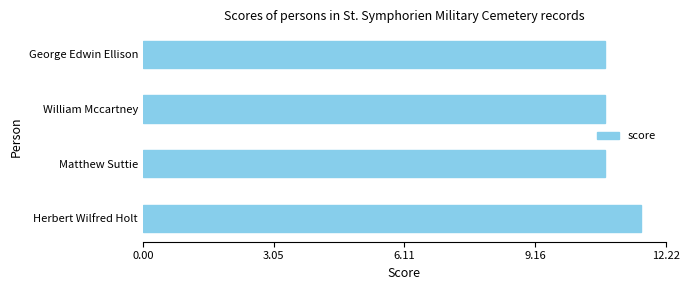

What is the approximate value at William Mccartney?

10.8